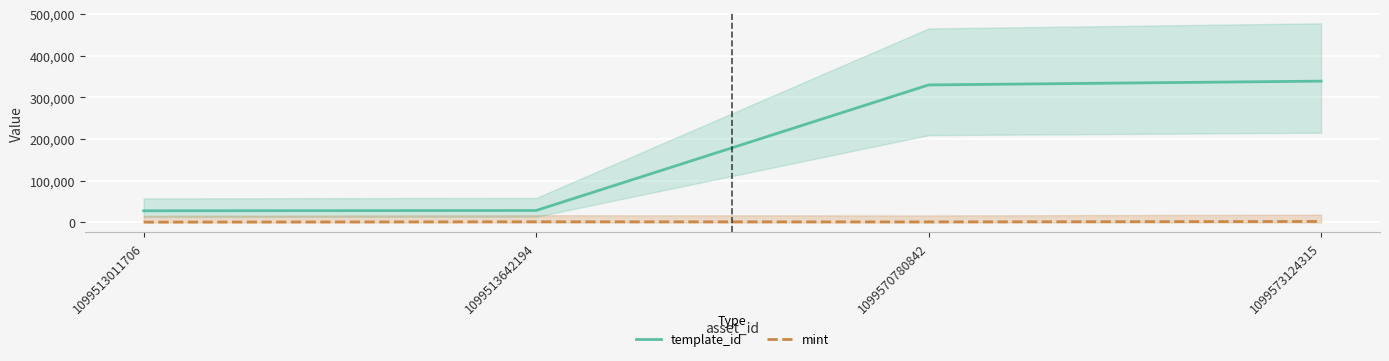

What is the value of the mint point at the 3rd from the left?

1291